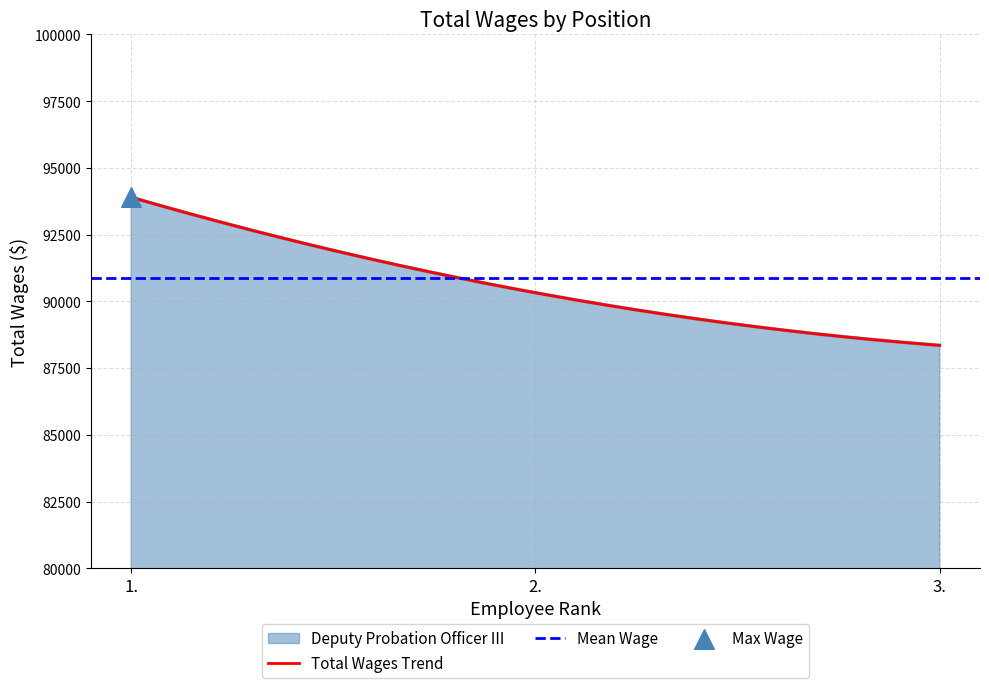

What is the change in value from 2. to 3.?

-1971